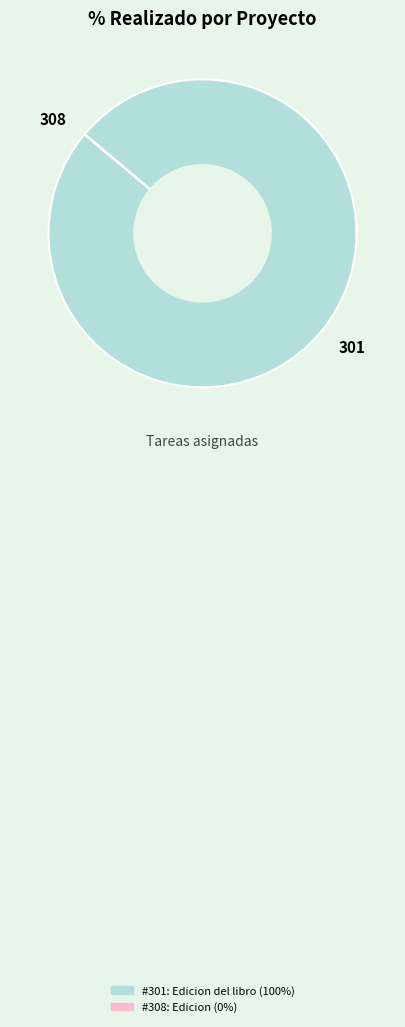

What is the largest slice in the pie chart?

301